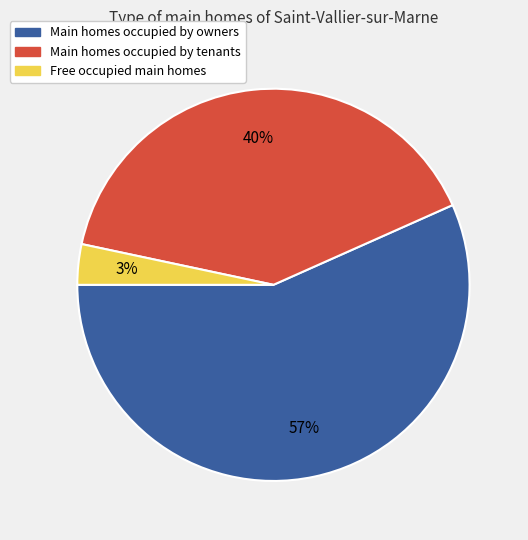

To the nearest percent, what is the average slice percentage?

33%